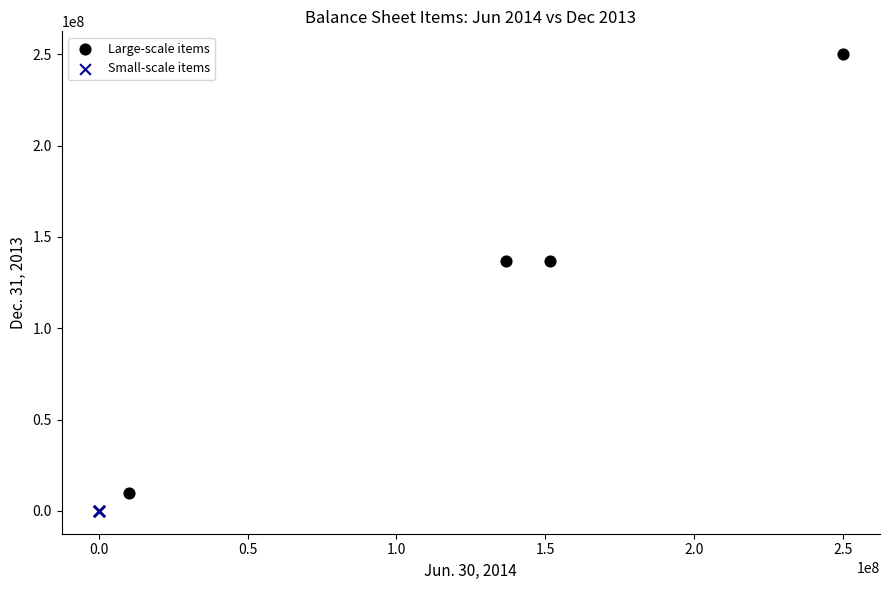

Which series reaches the maximum Y coordinate?

Large-scale items